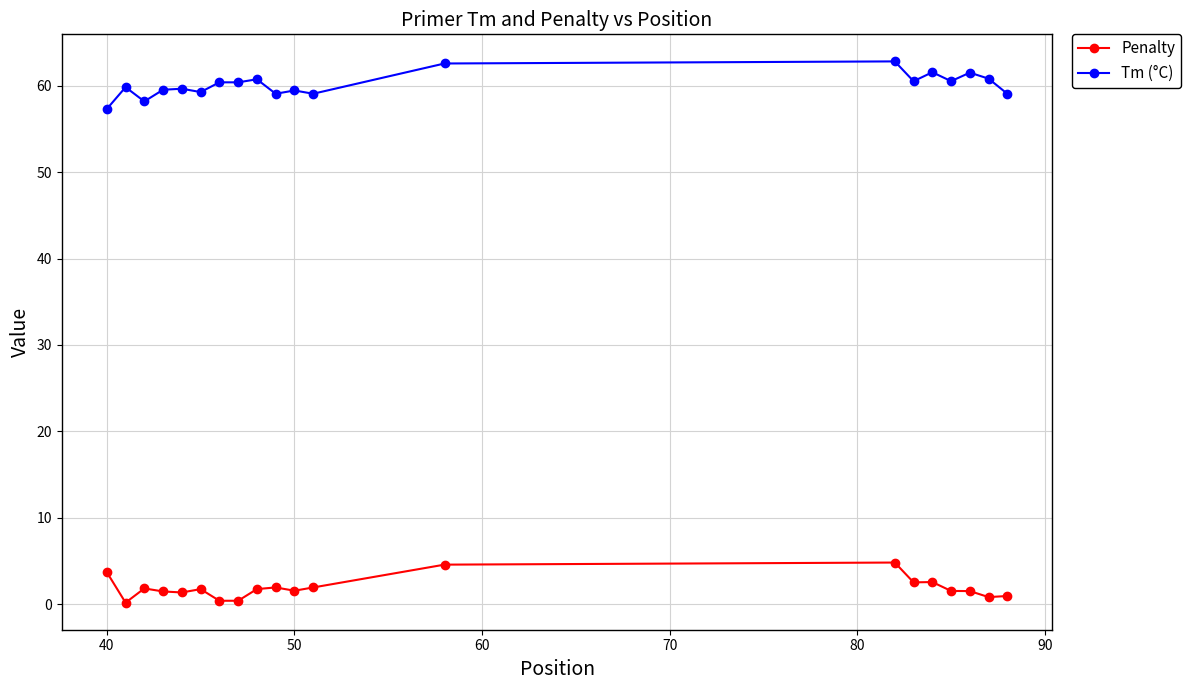

List the series in order of their overall mean, lowest first.

Penalty, Tm (°C)